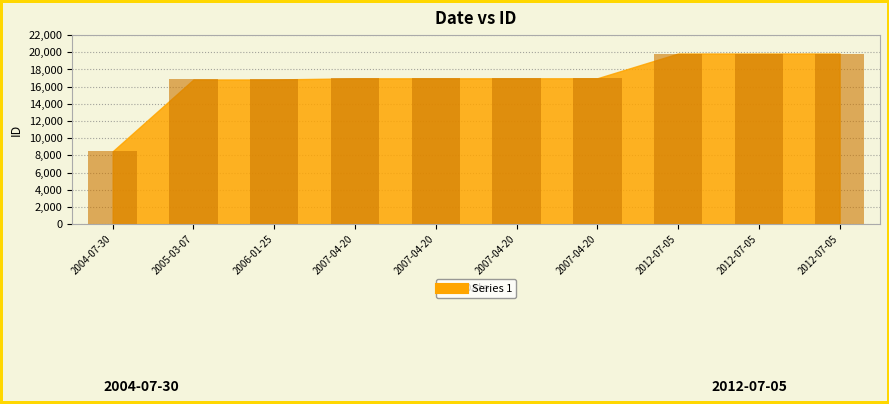

How many series are shown in this chart?

1